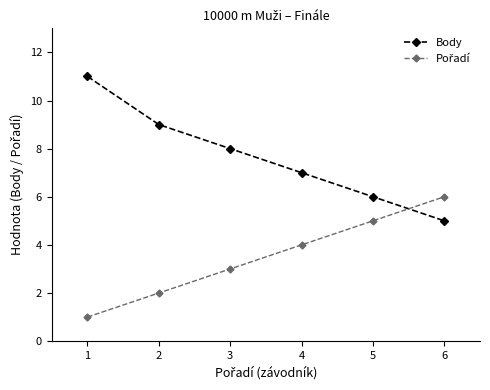

Does the chart have visible grid lines?

No